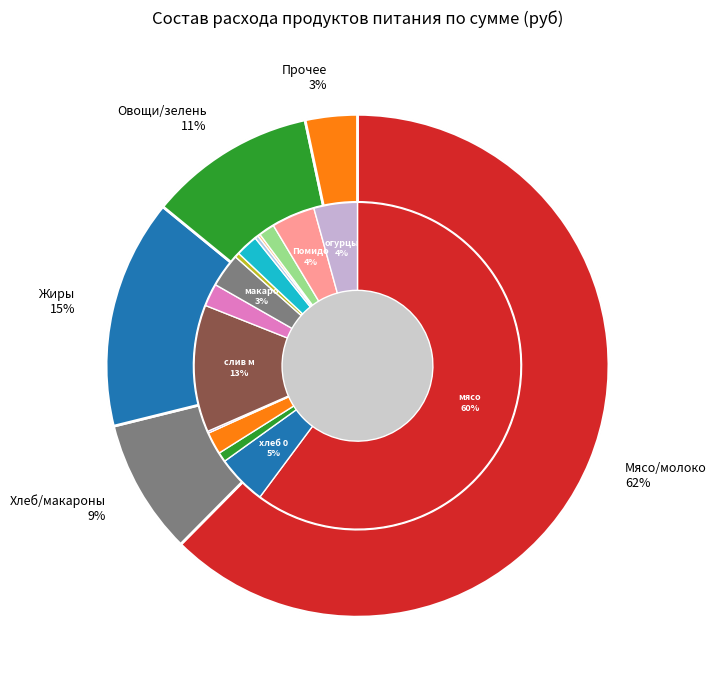

Rank the categories by value from lowest to highest.

соль, морковь, лук, мука, чай, томат, раст масло, сахар, молоко, макароны, Помидоры, огурцы, хлеб 0.7гр, слив масло, мясо